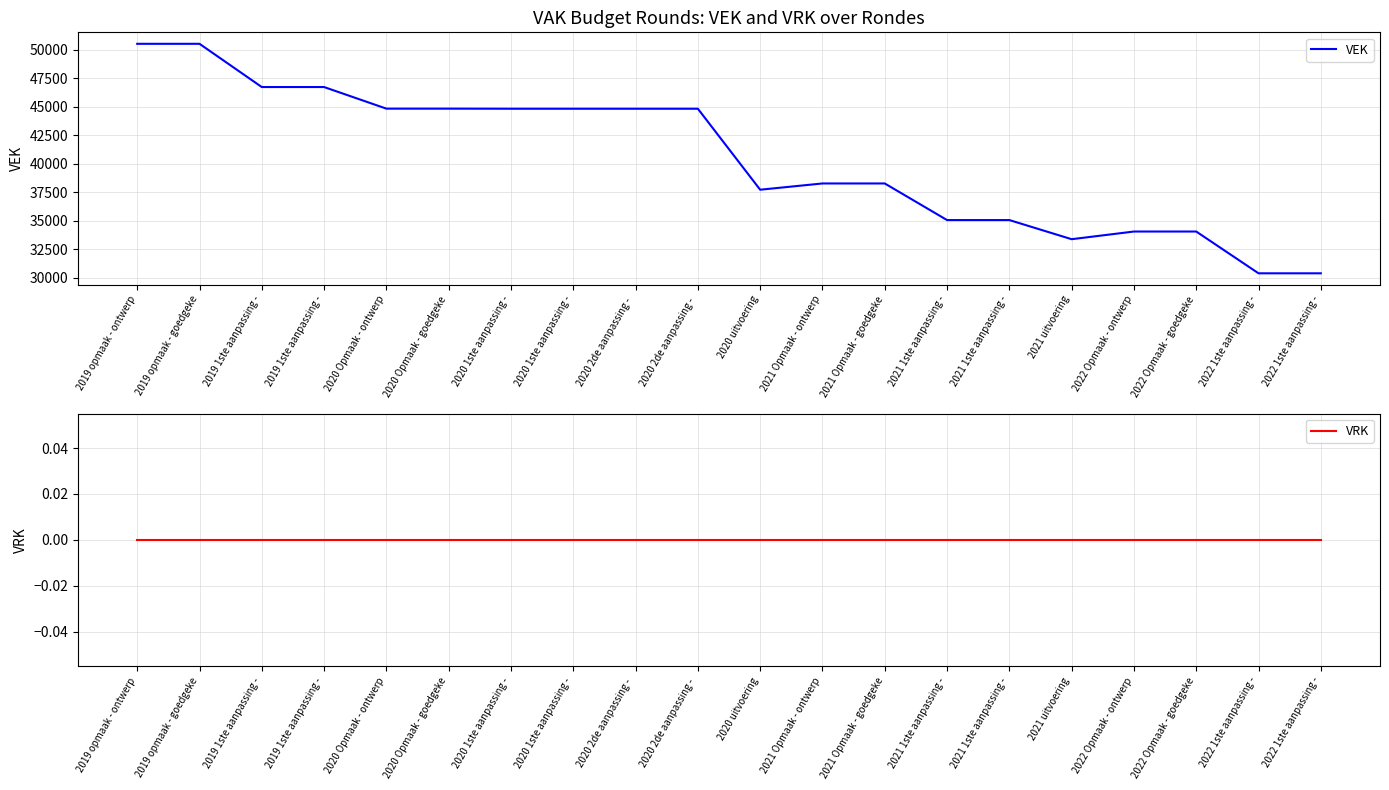

Rank the series by their average value, from lowest to highest.

VRK, VEK